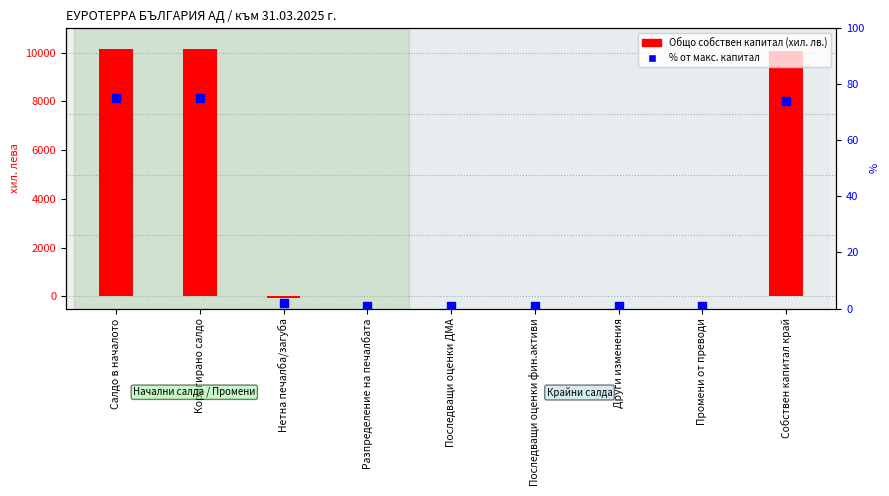

What is the total value across all series at Нетна печалба/загуба?

-78